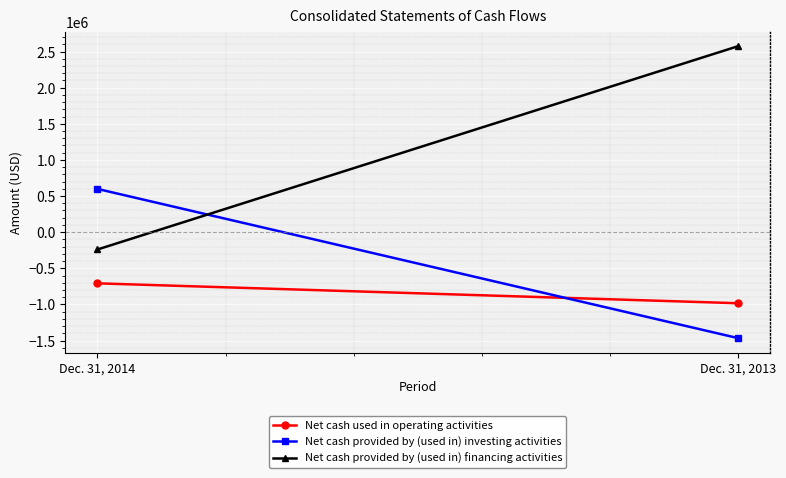

Is the value of Net cash provided by (used in) financing activities at Dec. 31, 2013 greater than the value of Net cash used in operating activities at Dec. 31, 2013?

Yes